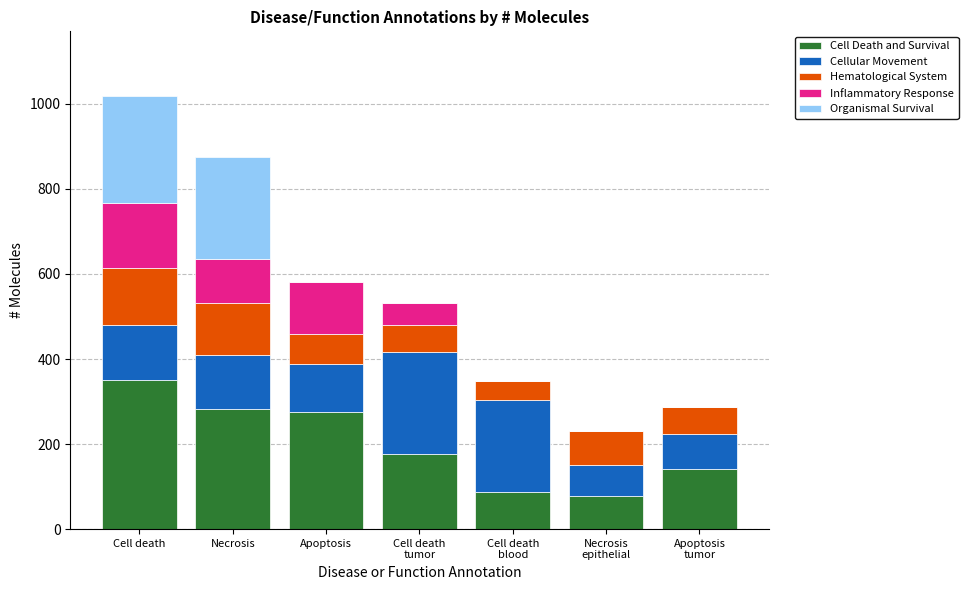

What is the maximum value for Cell Death and Survival?

351